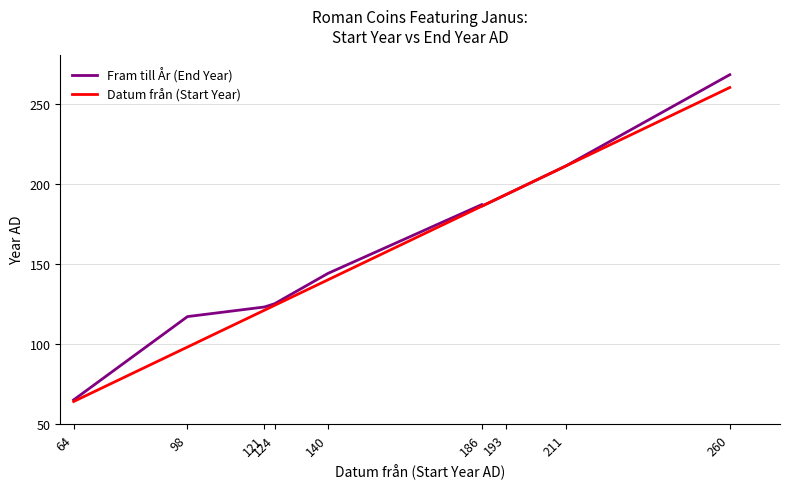

Rank the series by their average value, from highest to lowest.

Fram till År (End Year), Datum från (Start Year)